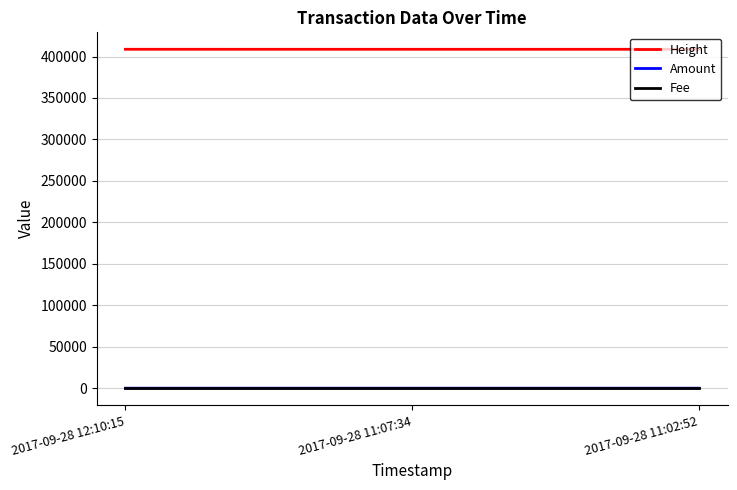

Count the number of categories in the chart.

3